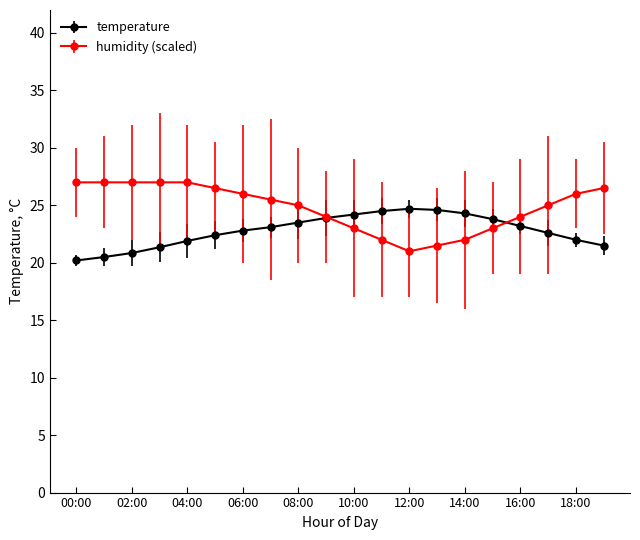

Which series has the largest total across all categories?

humidity (scaled)